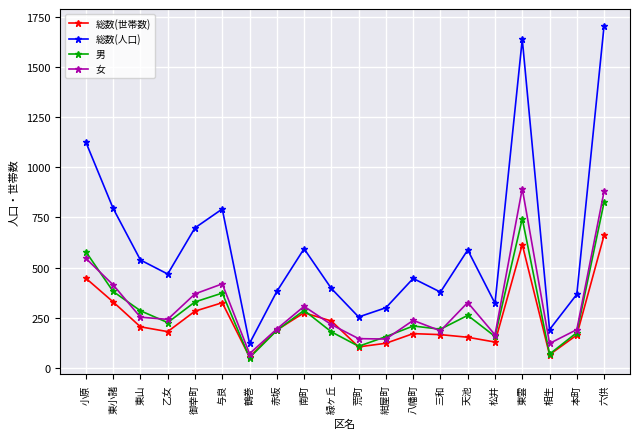

What is the difference between the highest and lowest values at 緑ヶ丘?

216